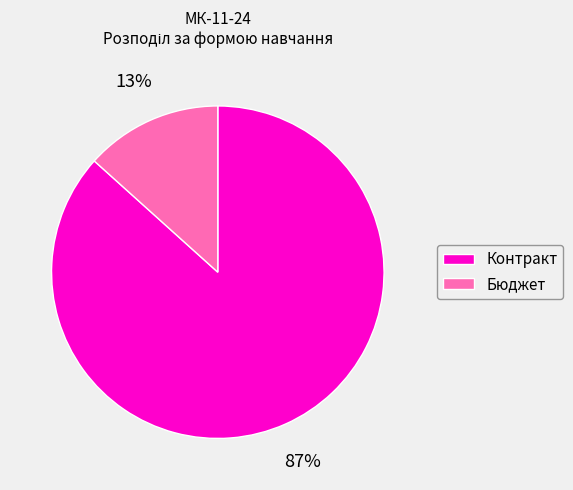

Is the sum of Контракт and Бюджет greater than half?

Yes